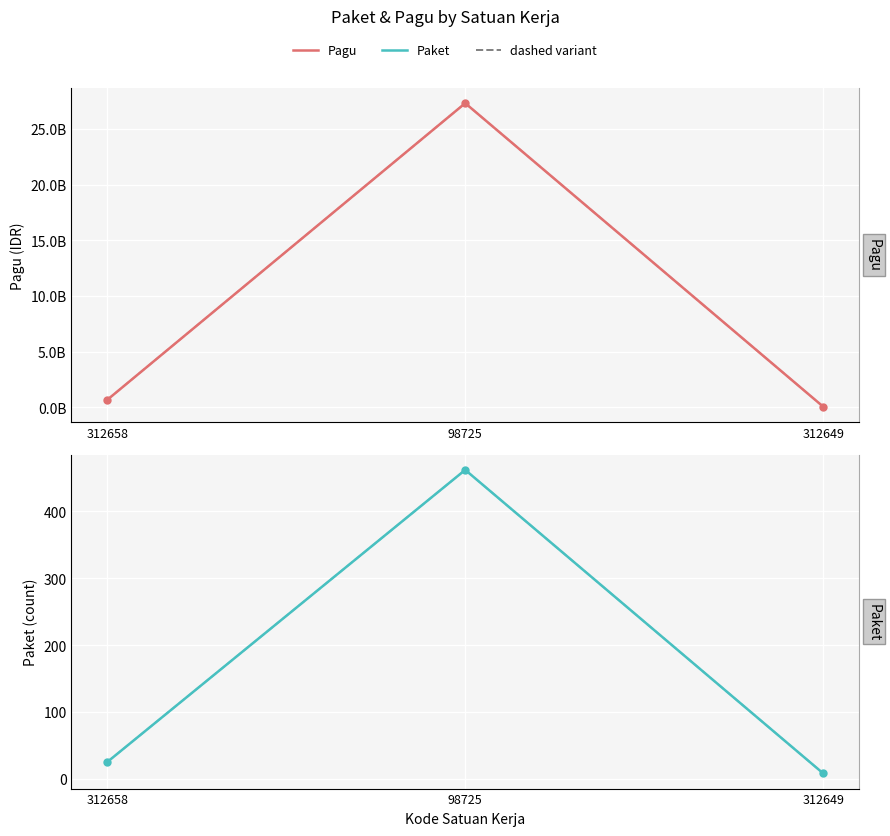

What is the average value of the Paket (dashed) series?

165